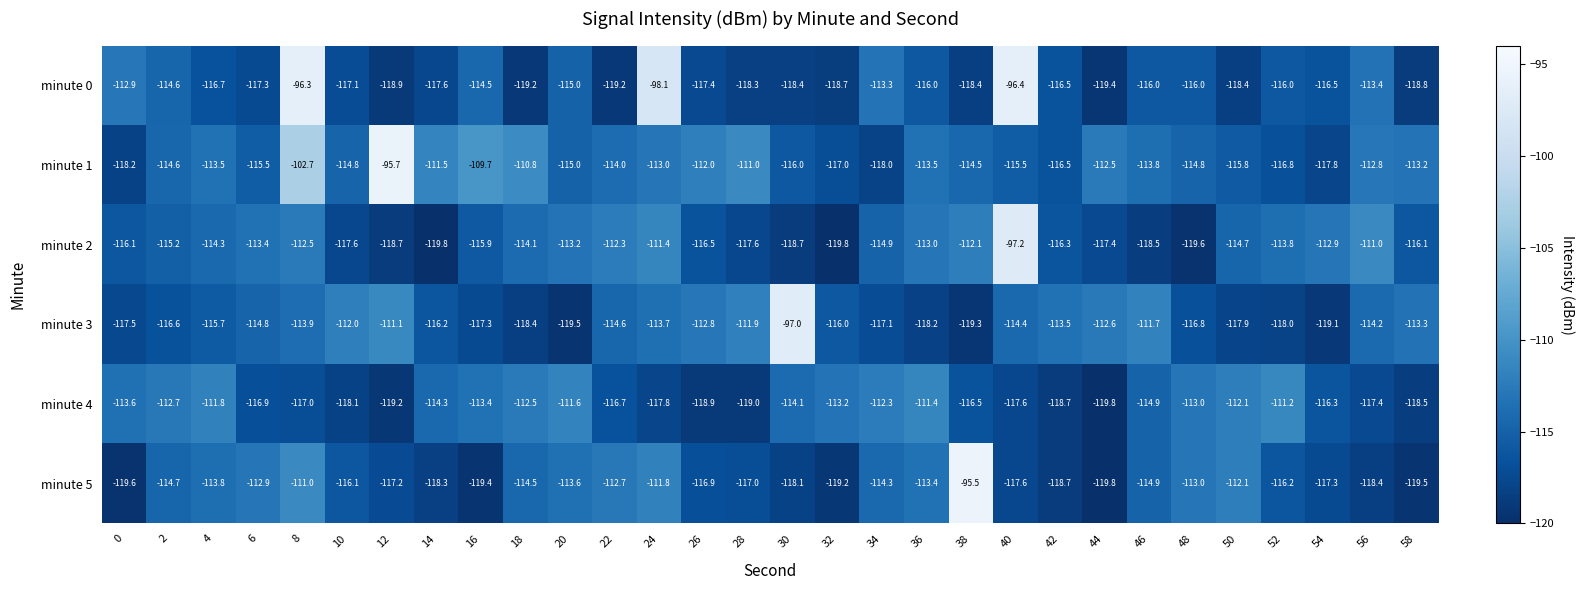

What is the difference between the maximum and minimum values in the minute 2 series?

22.6